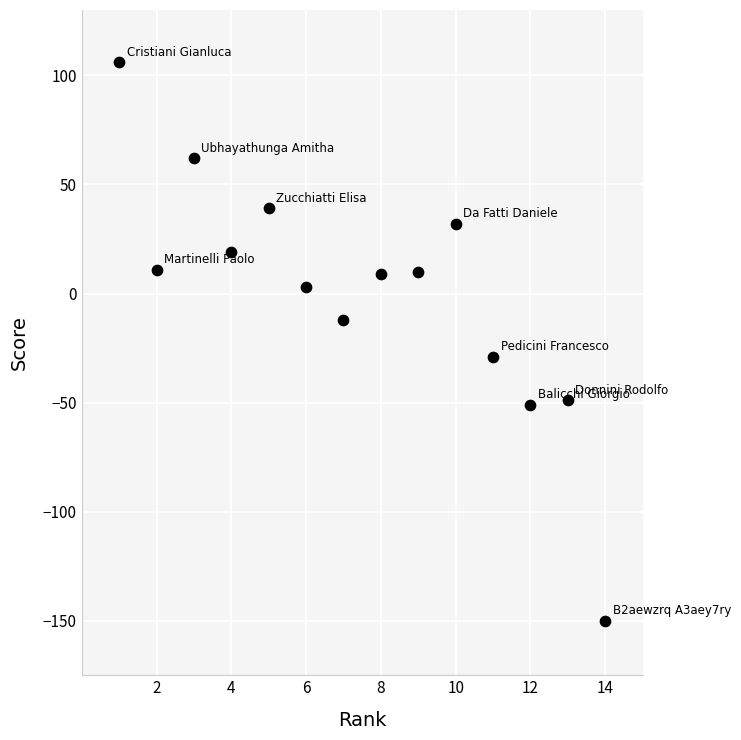

What is the range of Y values (max minus min)?

256